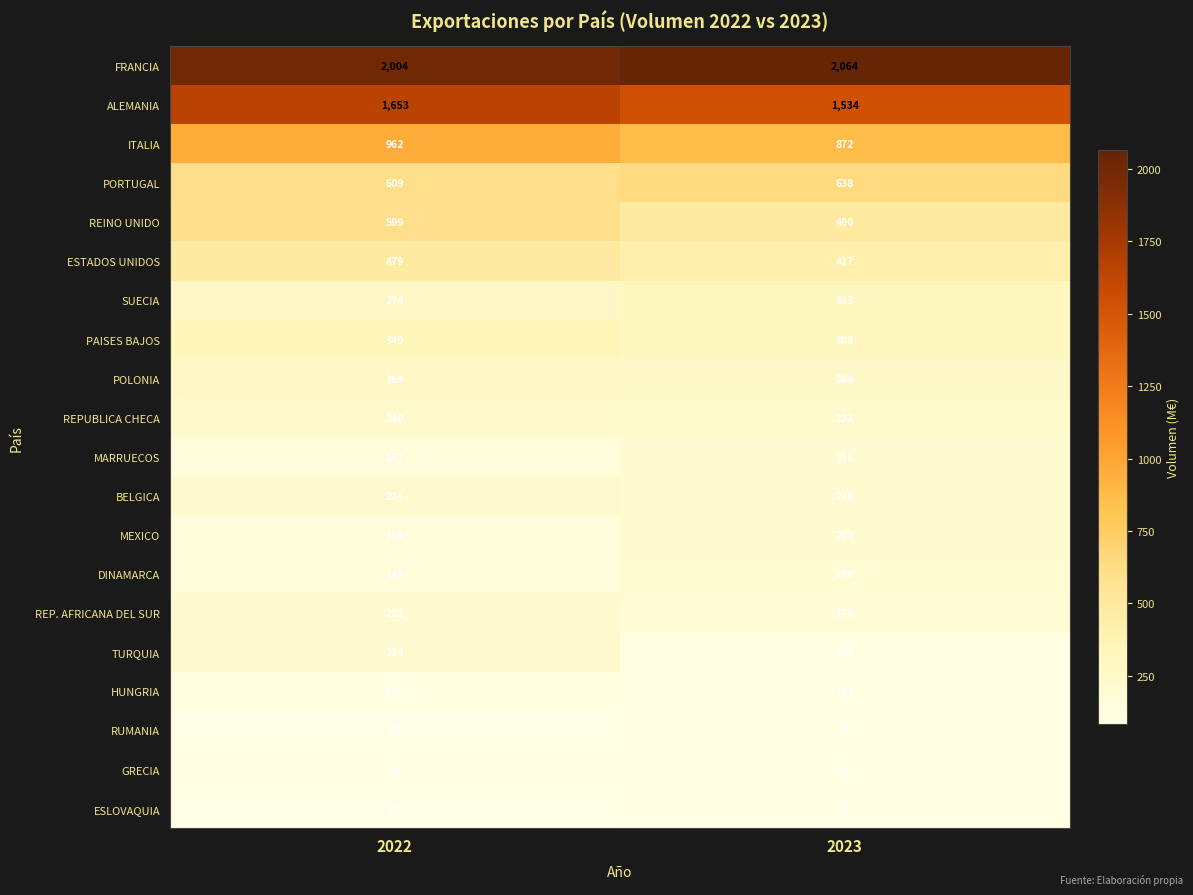

What is the difference between the MARRUECOS values at 2023 and 2022?

61